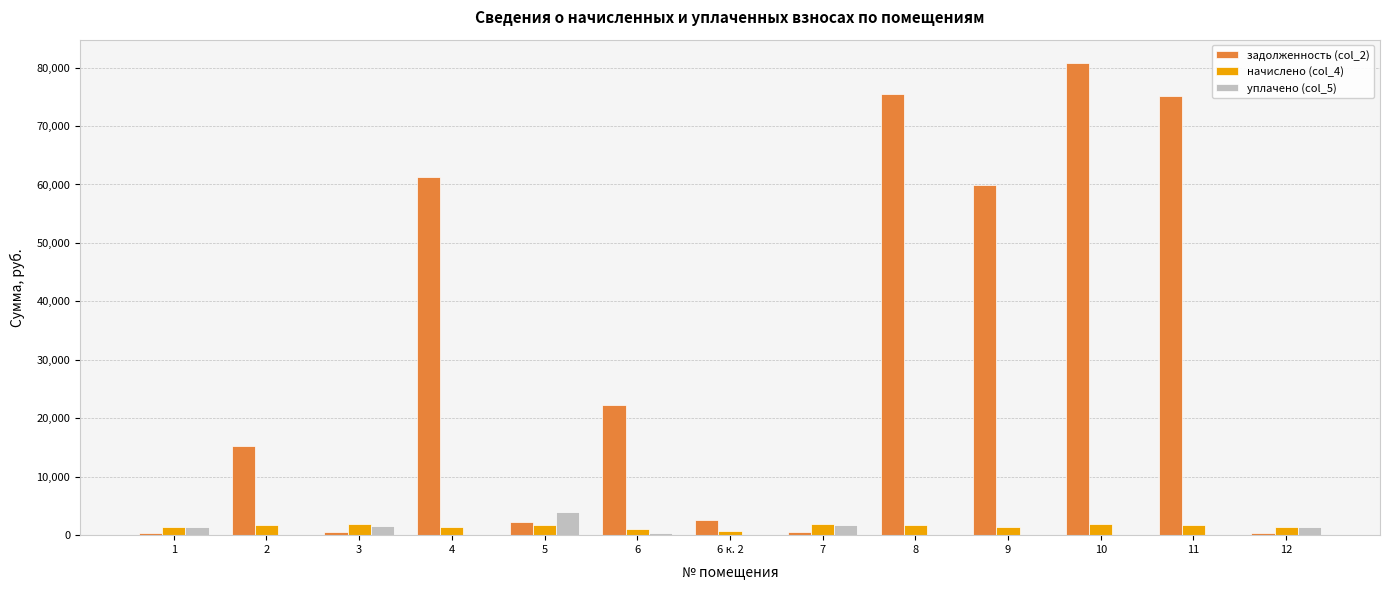

Is the value of уплачено (col_5) at 5 greater than the value of задолженность (col_2) at 4?

No